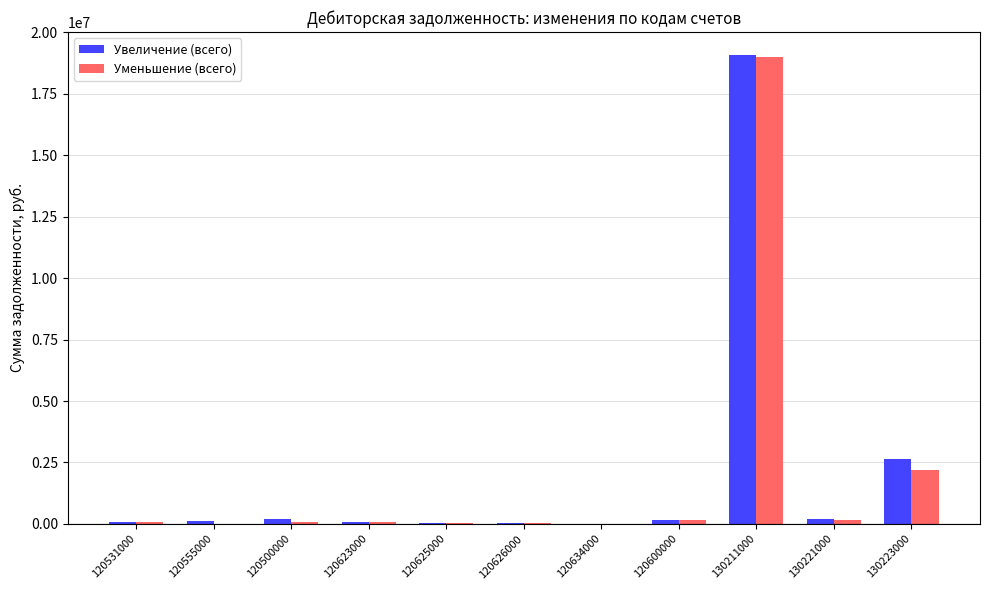

Is the value of Уменьшение (всего) at 120500000 greater than the value of Увеличение (всего) at 130211000?

No